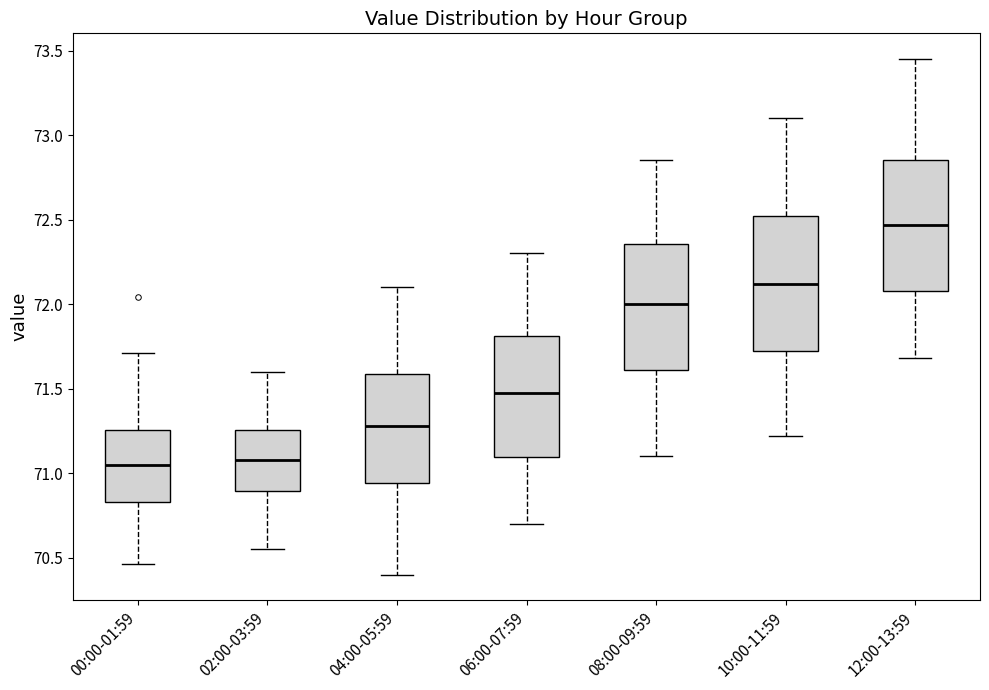

Reading left to right, read every box against the y-axis: the position of its median line, the range the box covers, and the ends of its whiskers. The values are not printed on the chart, so give them approximately, as read against the axis.

00:00-01:59: median 71.05, box 70.85 to 71.25, whiskers 70.45 to 71.70
02:00-03:59: median 71.10, box 70.90 to 71.25, whiskers 70.55 to 71.60
04:00-05:59: median 71.30, box 70.95 to 71.60, whiskers 70.40 to 72.10
06:00-07:59: median 71.50, box 71.10 to 71.80, whiskers 70.70 to 72.30
08:00-09:59: median 72.00, box 71.60 to 72.35, whiskers 71.10 to 72.85
10:00-11:59: median 72.10, box 71.70 to 72.50, whiskers 71.20 to 73.10
12:00-13:59: median 72.45, box 72.10 to 72.85, whiskers 71.70 to 73.45